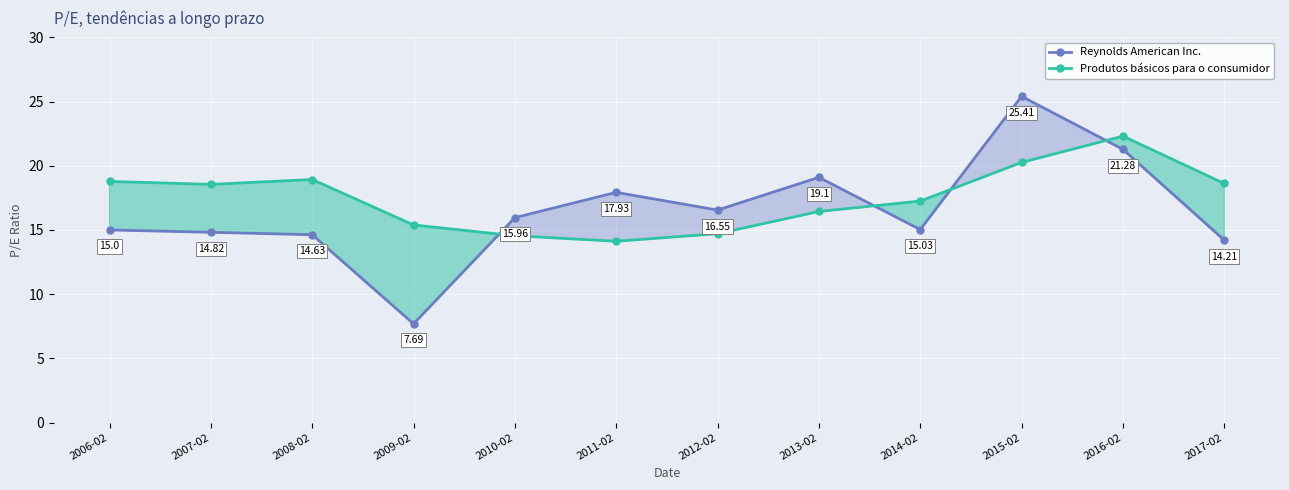

What is the label of the 4th point from the left?

2009-02